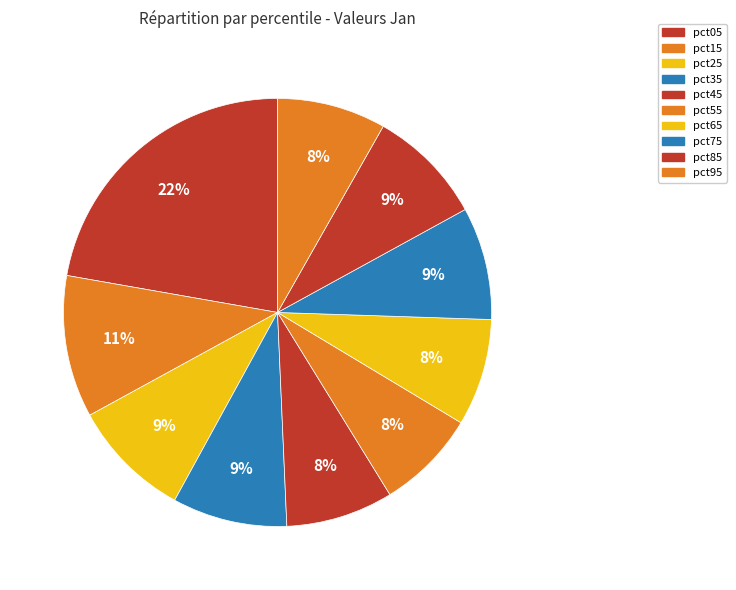

How many segments does this pie chart have?

10